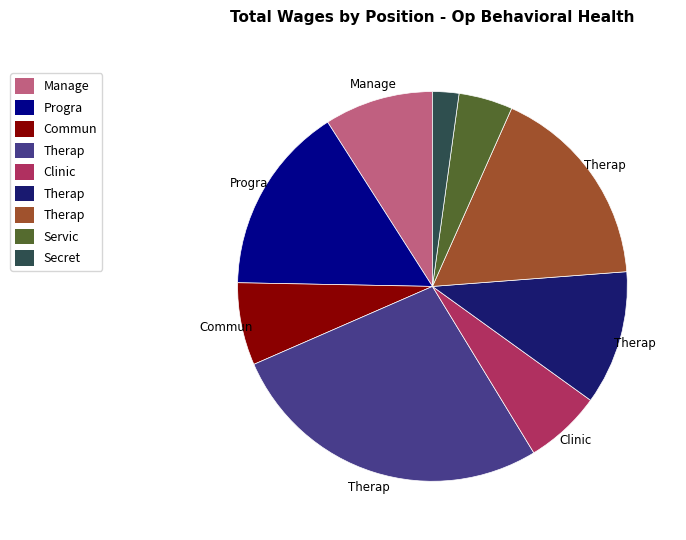

Is there any slice that represents more than half of the pie?

No